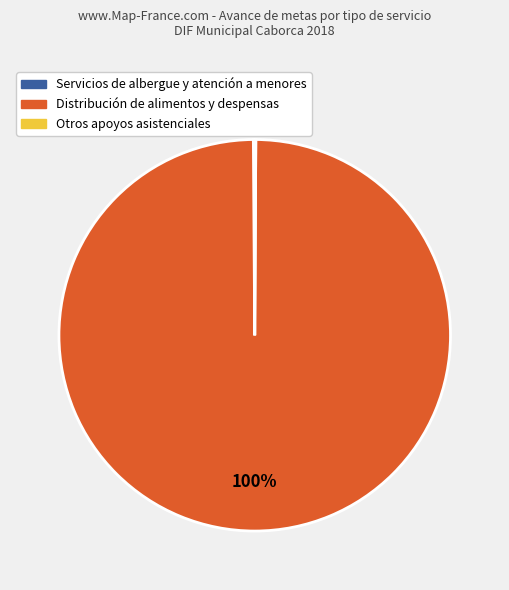

The Distribución de alimentos y despensas slice represents 100% of the pie. True or false?

True